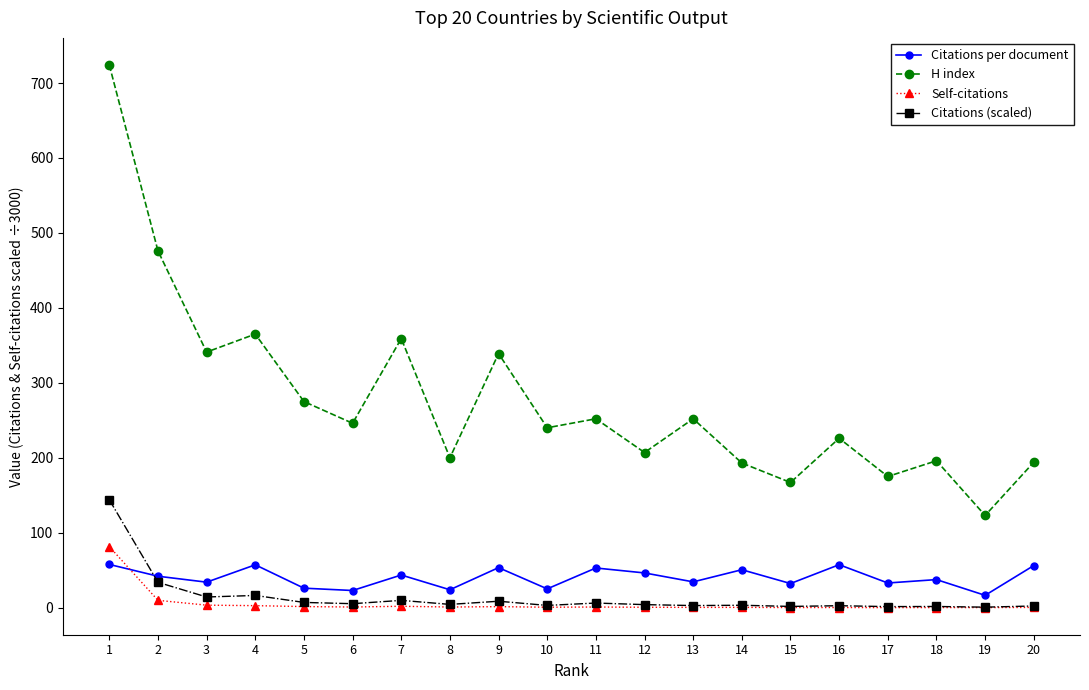

List the series in order of their peak value, lowest first.

Citations per document, Self-citations, Citations (scaled), H index